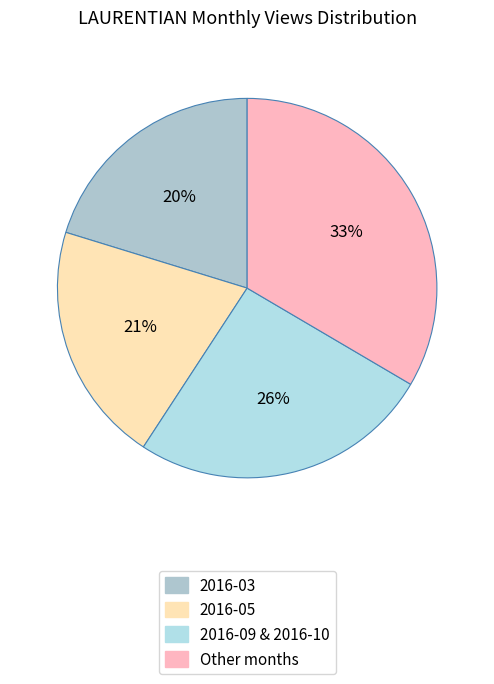

To the nearest percent, what is the difference between the largest and smallest slice percentages?

13%